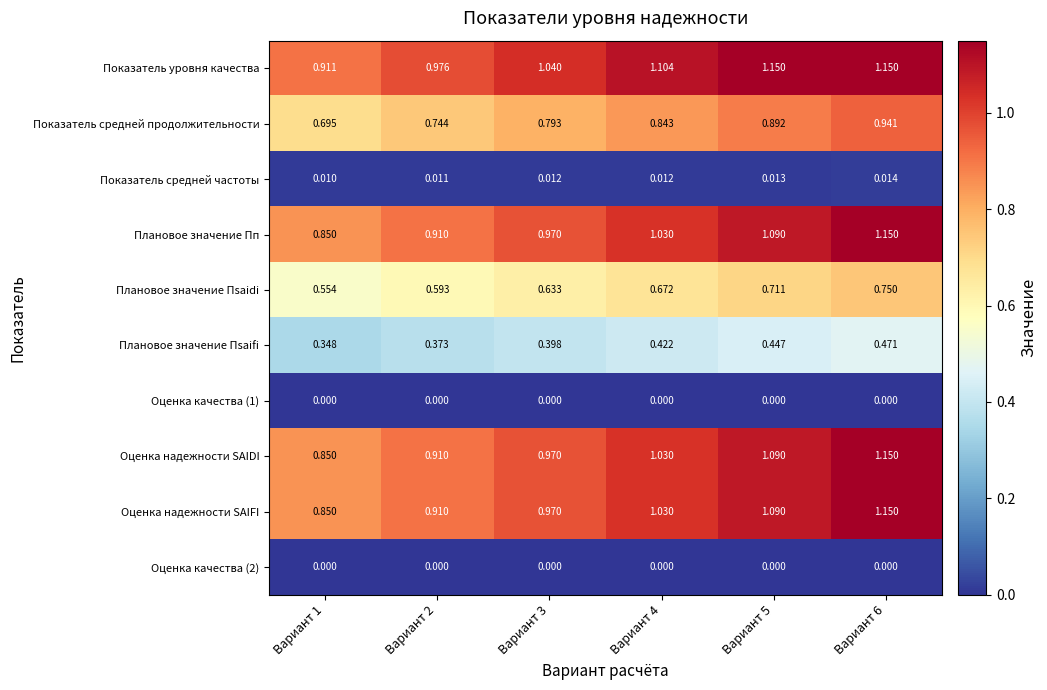

Between Вариант 1 and Вариант 2, which series saw the biggest shift?

Показатель уровня качества